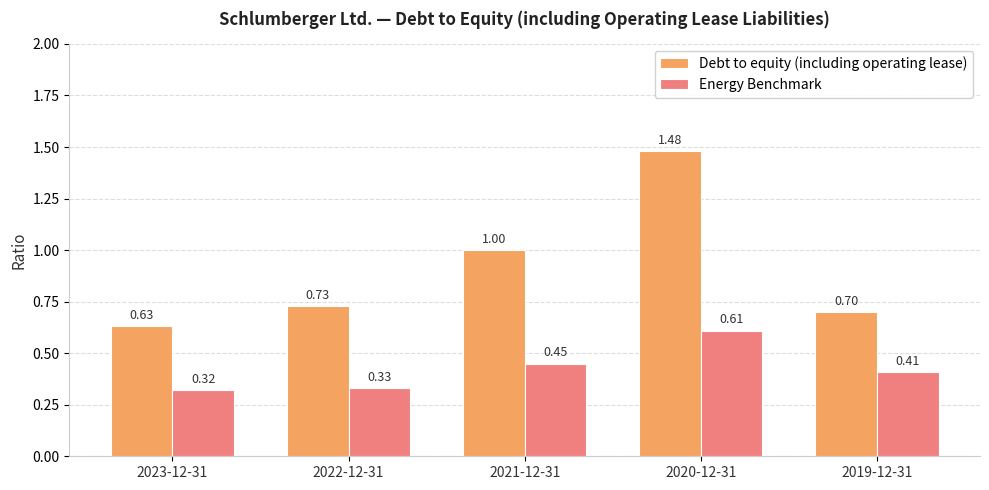

Between 2021-12-31 and 2019-12-31, which series saw the biggest shift?

Debt to equity (including operating lease)